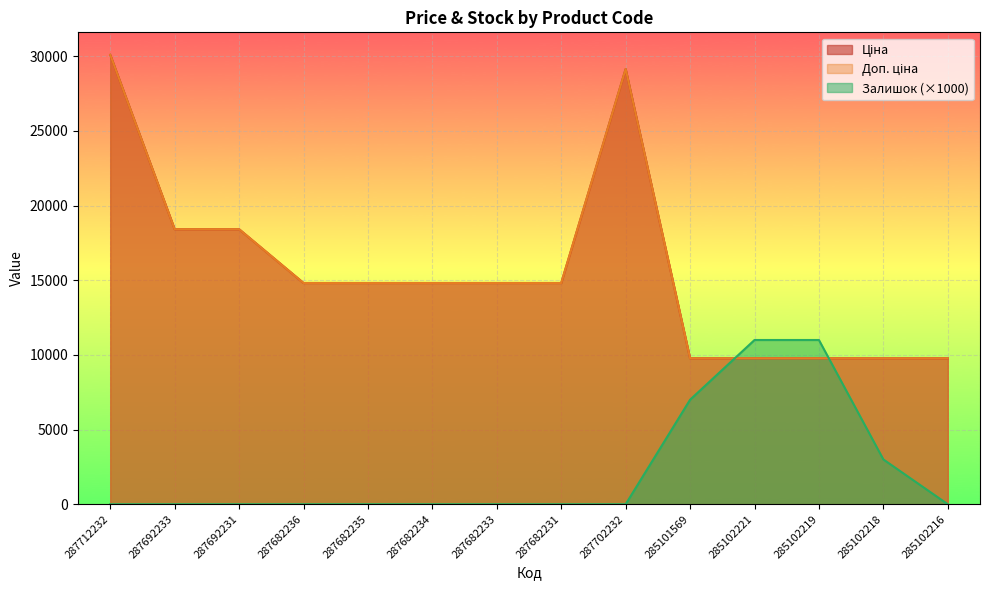

What is the difference between the Доп. ціна values at 287682236 and 285102219?

5042.1